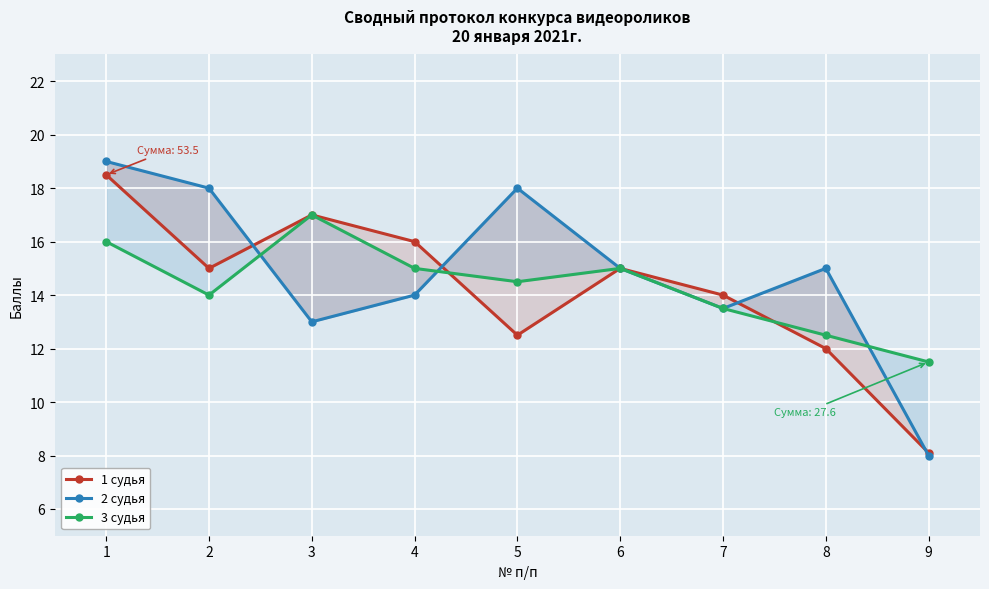

True or false: 2 судья has a value of 17.6 at 7.

False